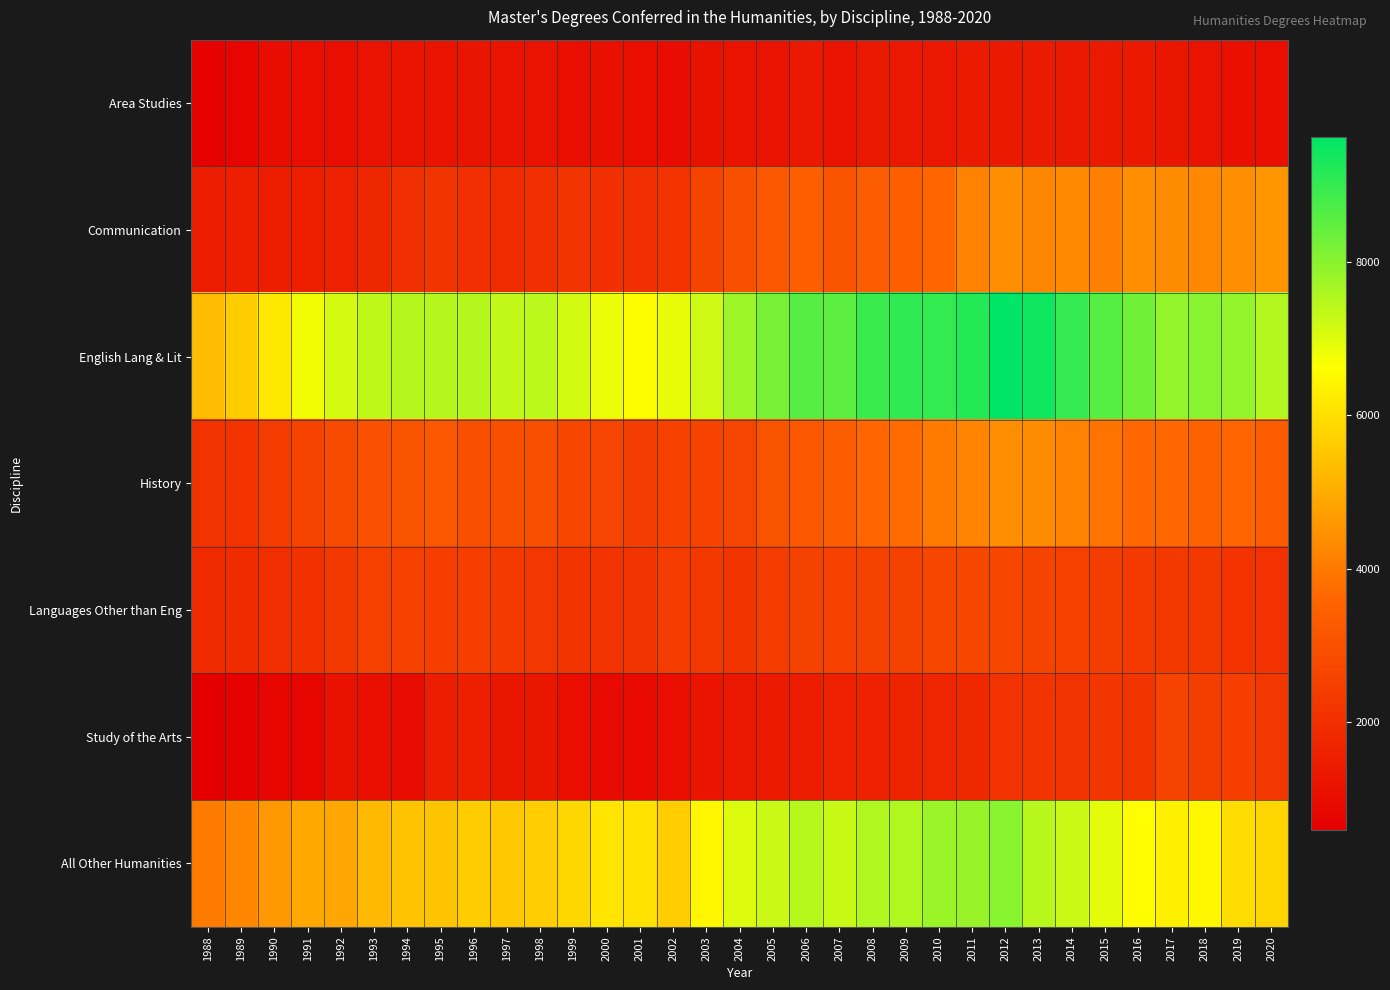

What is the difference between the highest and lowest values at 2002?

5875